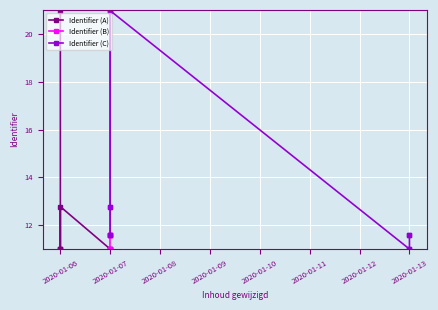

What is the value of the Identifier (C) point at the 3rd from the left?

21.0